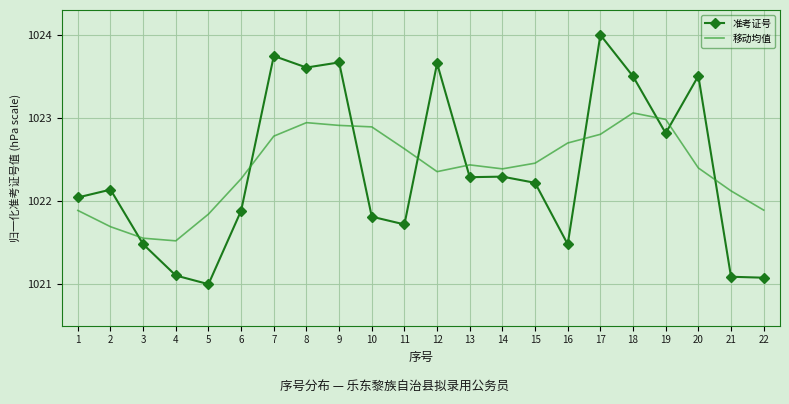

What is the total value across all series at 7?

2046.5